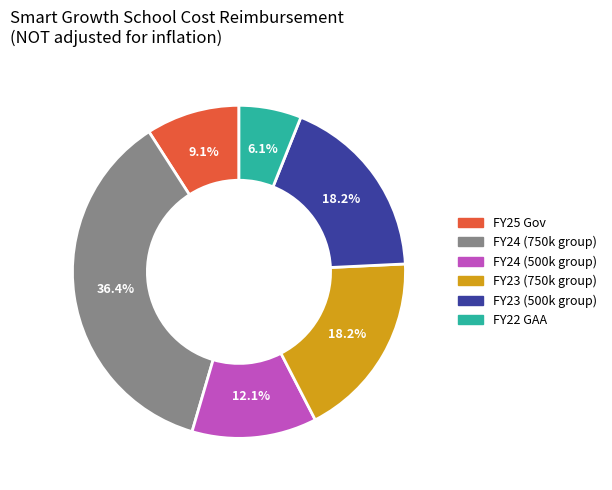

Is there any slice that represents more than half of the pie?

No